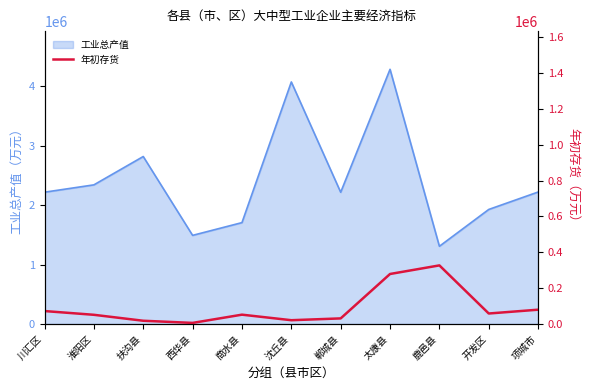

At which label does 工业总产值 reach its peak?

太康县